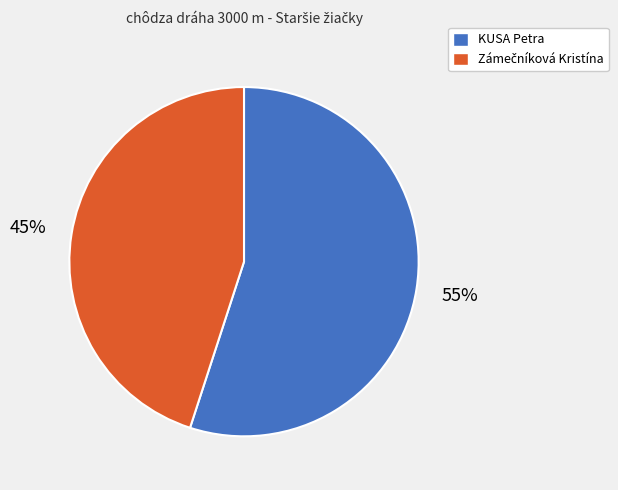

Is there any slice that represents more than half of the pie?

Yes